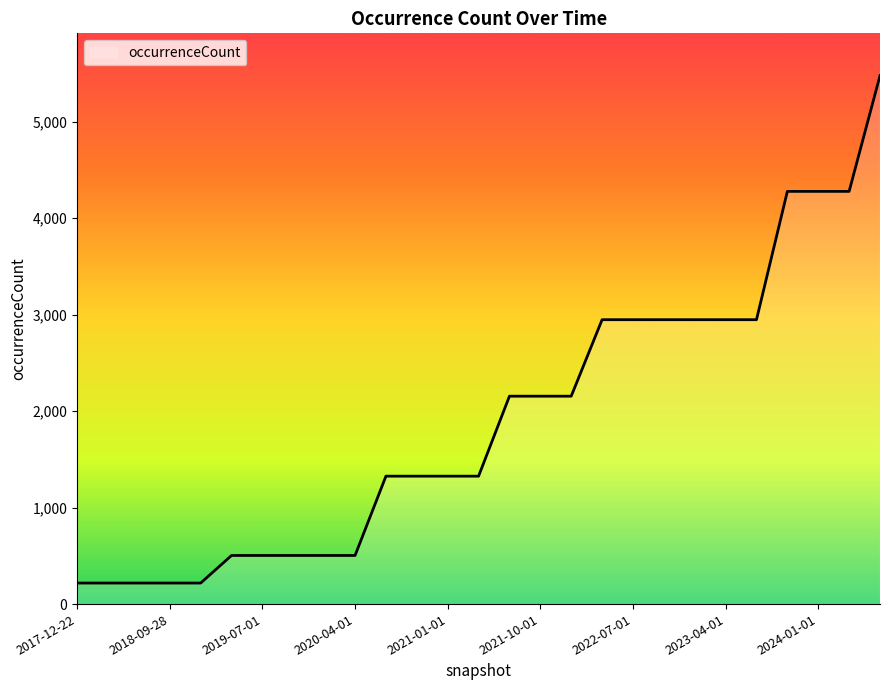

How many values are below 1326?

10